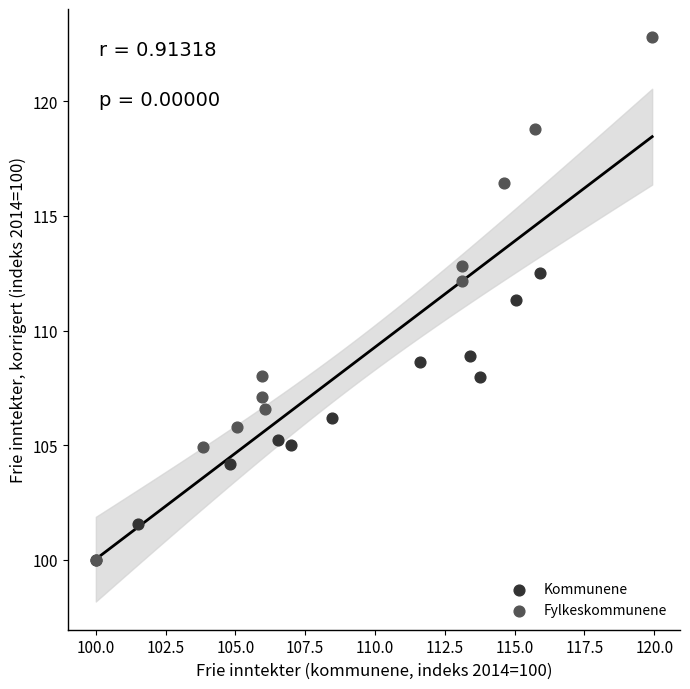

Which series has the largest Y range (max minus min)?

Fylkeskommunene